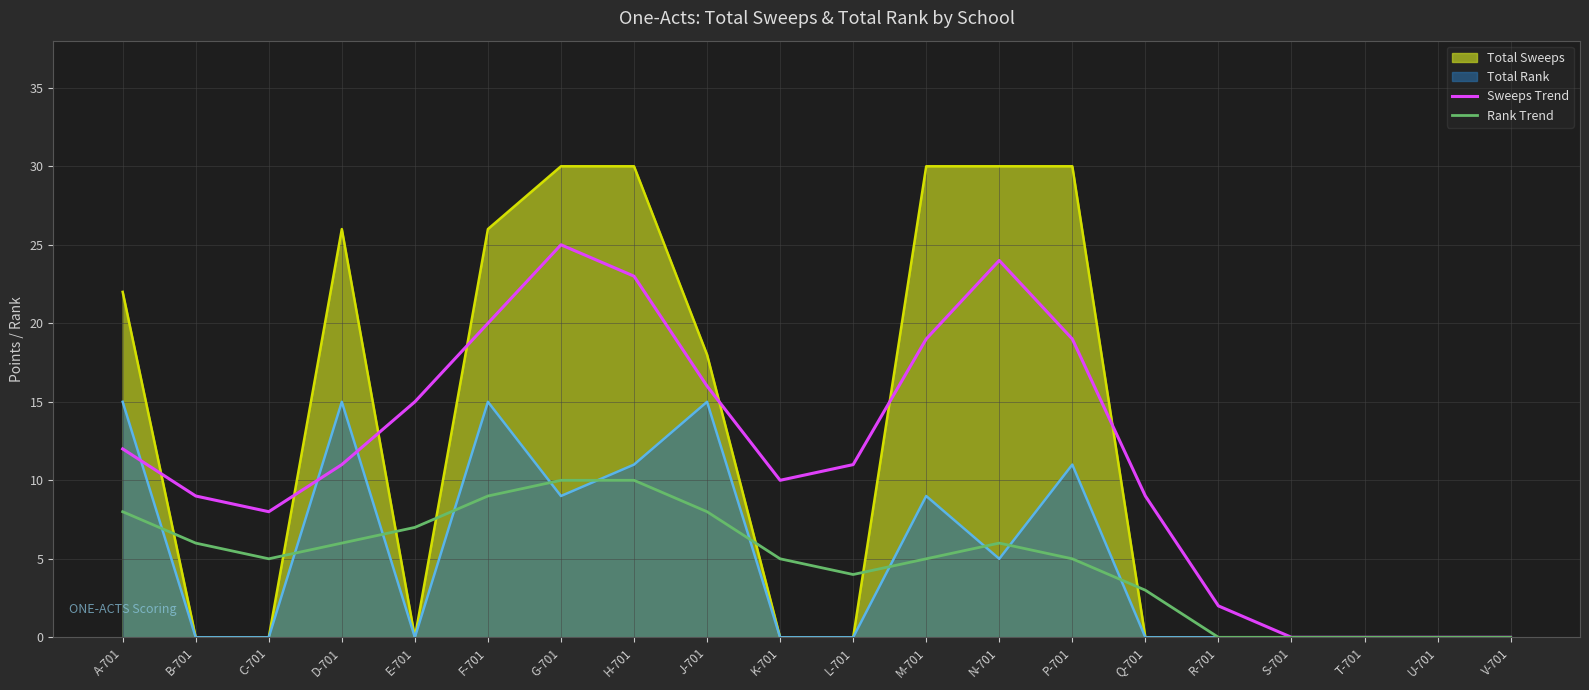

How many lines are shown in the chart?

4